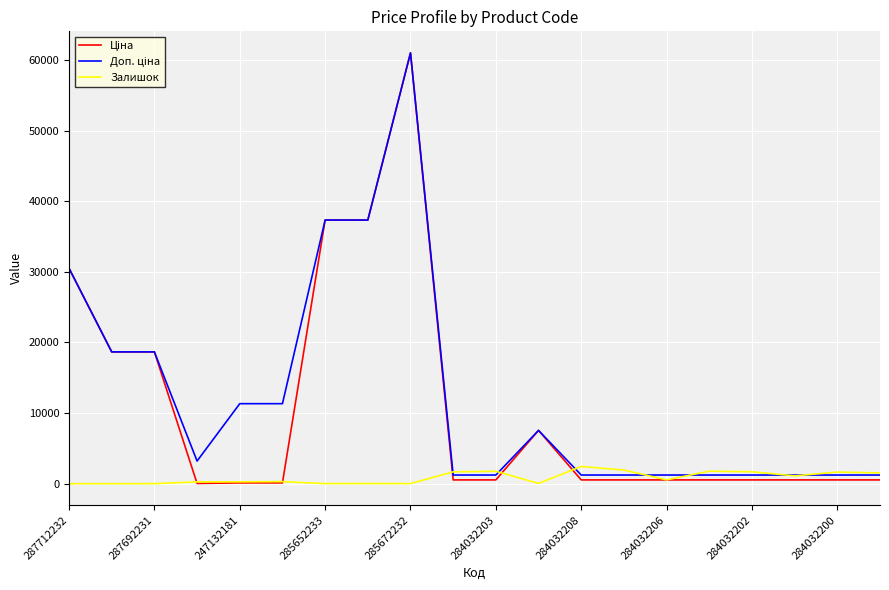

What is the highest value of the Залишок series?

2433.0